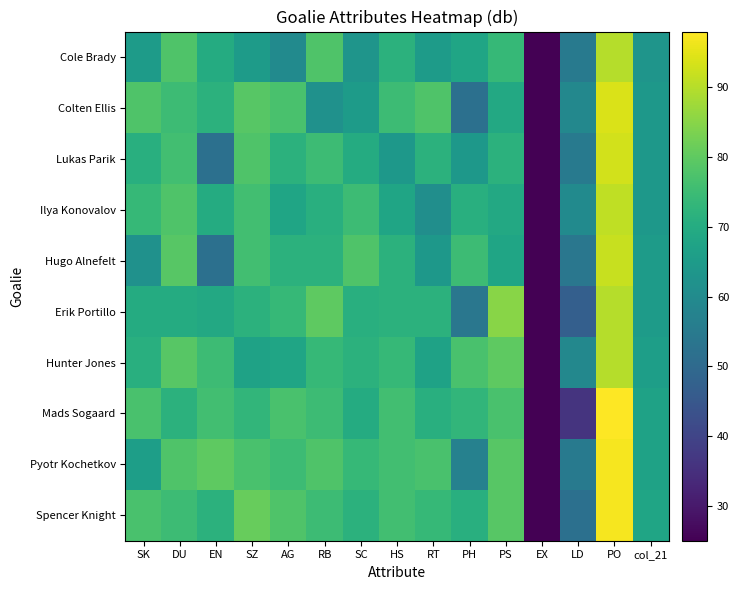

Count the number of categories in the chart.

15